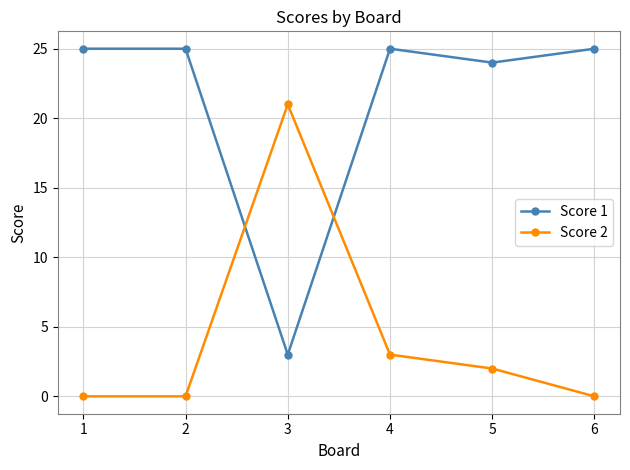

True or false: Score 2 and Score 1 intersect in this chart.

True